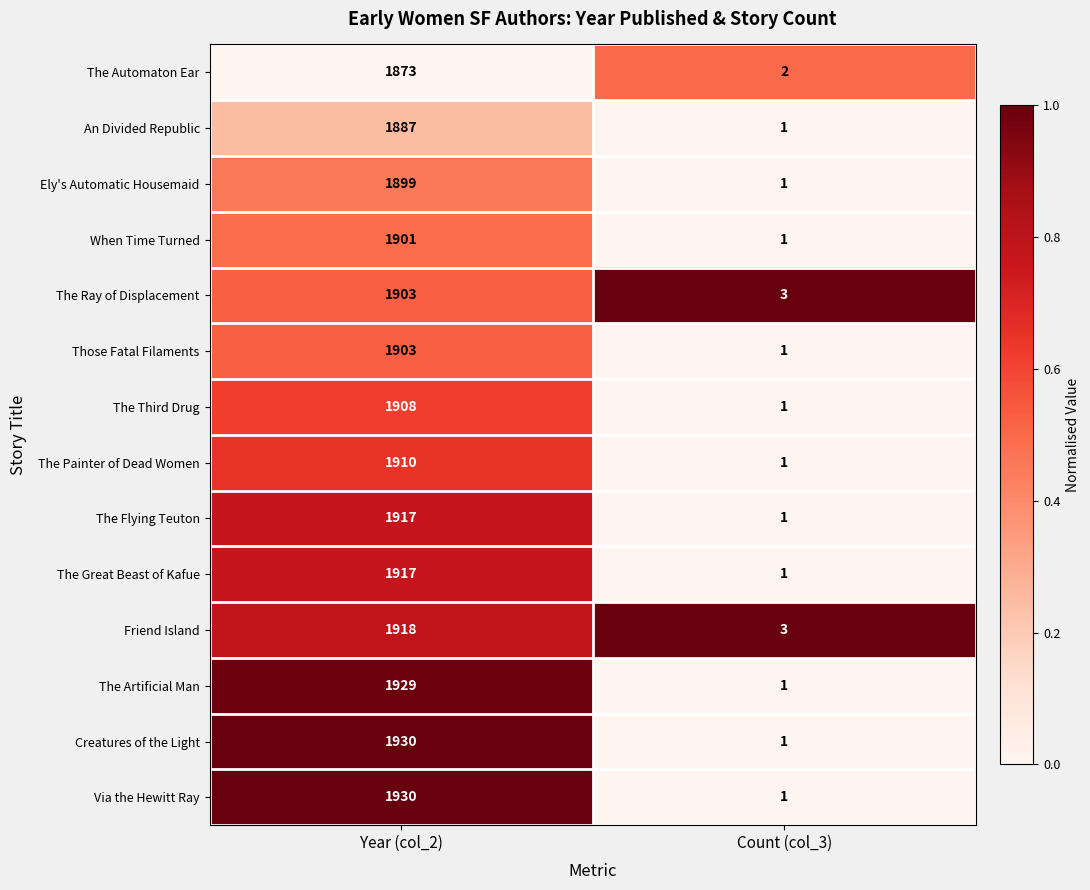

Is it true that The Flying Teuton equals 1917 at Year (col_2)?

True